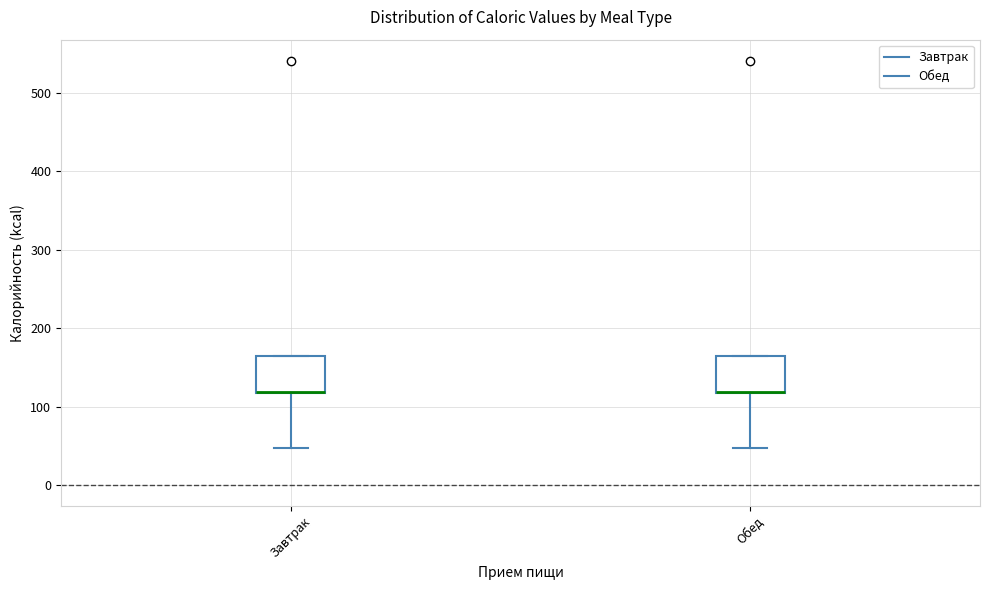

Reading left to right, read every box against the y-axis: the position of its median line, the range the box covers, and the ends of its whiskers. The values are not printed on the chart, so give them approximately, as read against the axis.

Завтрак: median 120 (drawn on the box's lower edge), box 120 to 160, whiskers 50 to 160
Обед: median 120 (drawn on the box's lower edge), box 120 to 160, whiskers 50 to 160